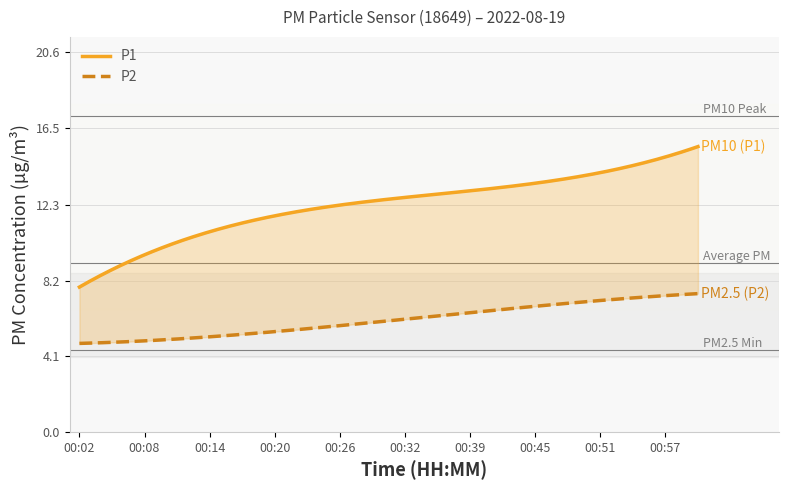

At which label does P1 reach its minimum?

00:02